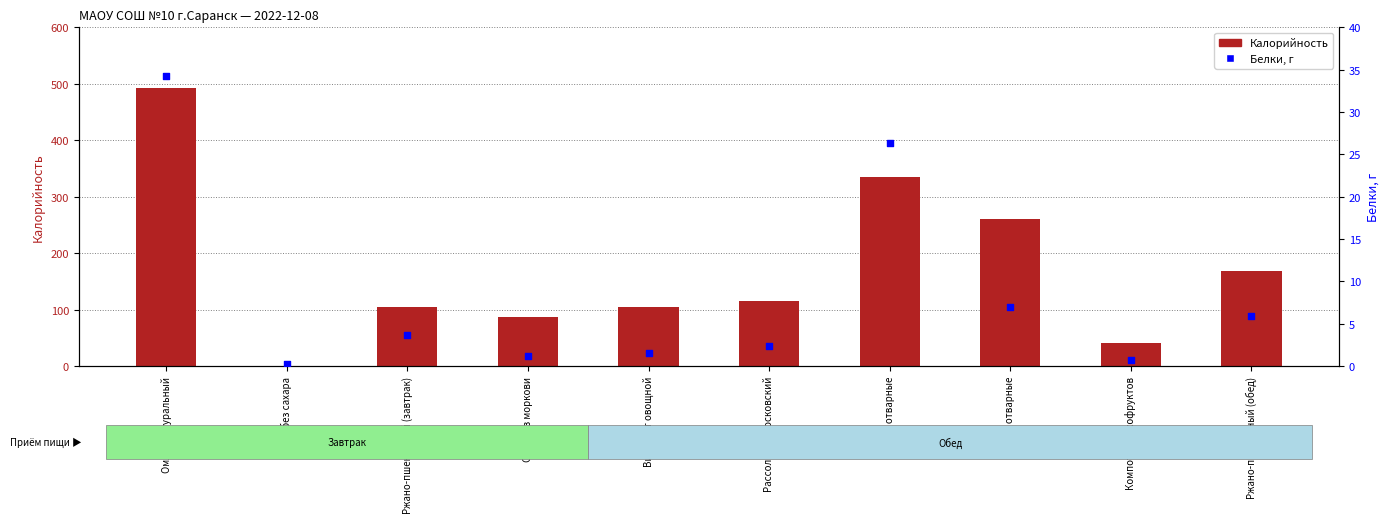

Which series reaches the minimum Y coordinate?

Калорийность